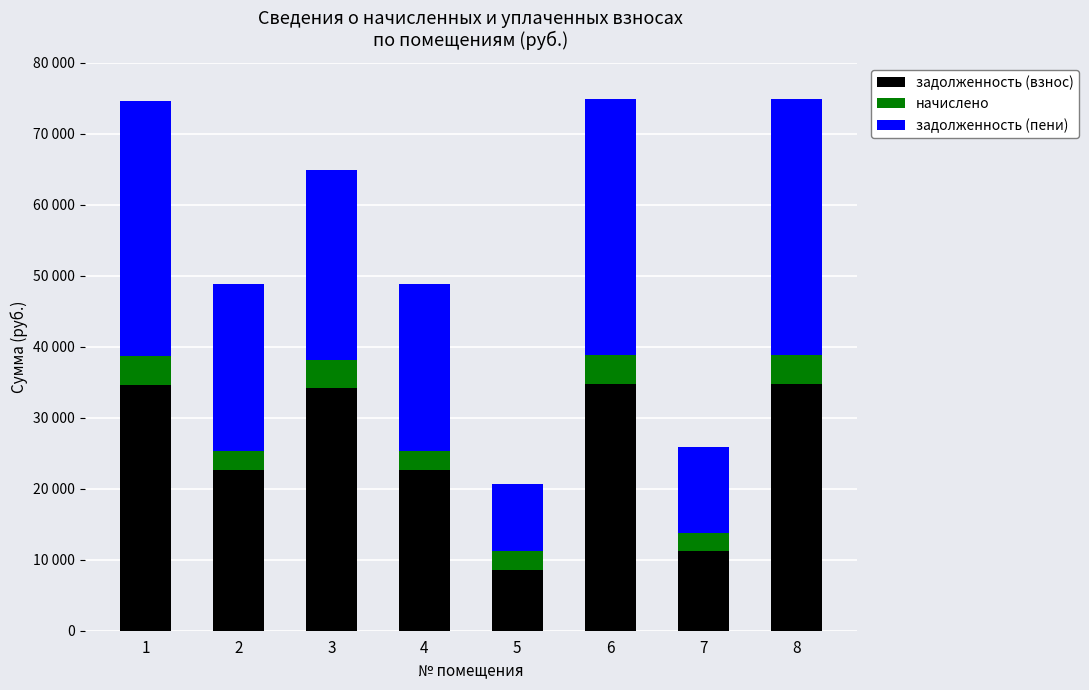

At which label does задолженность (взнос) first exceed 34148?

1